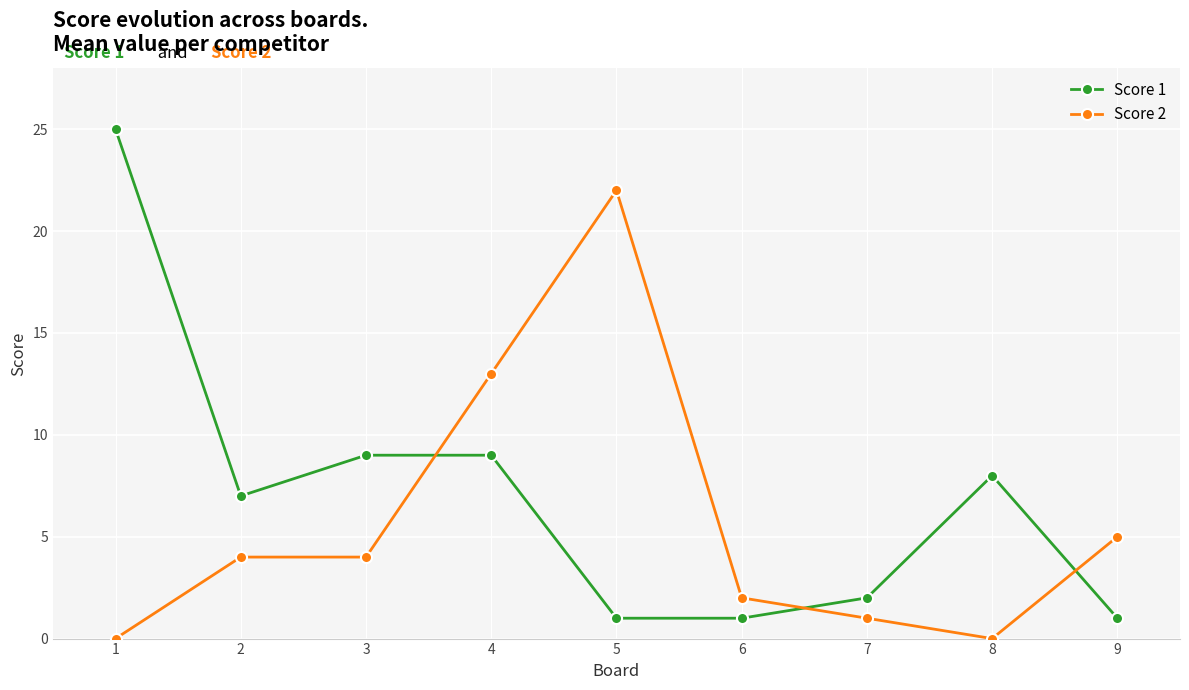

List the series in order of their overall mean, lowest first.

Score 2, Score 1